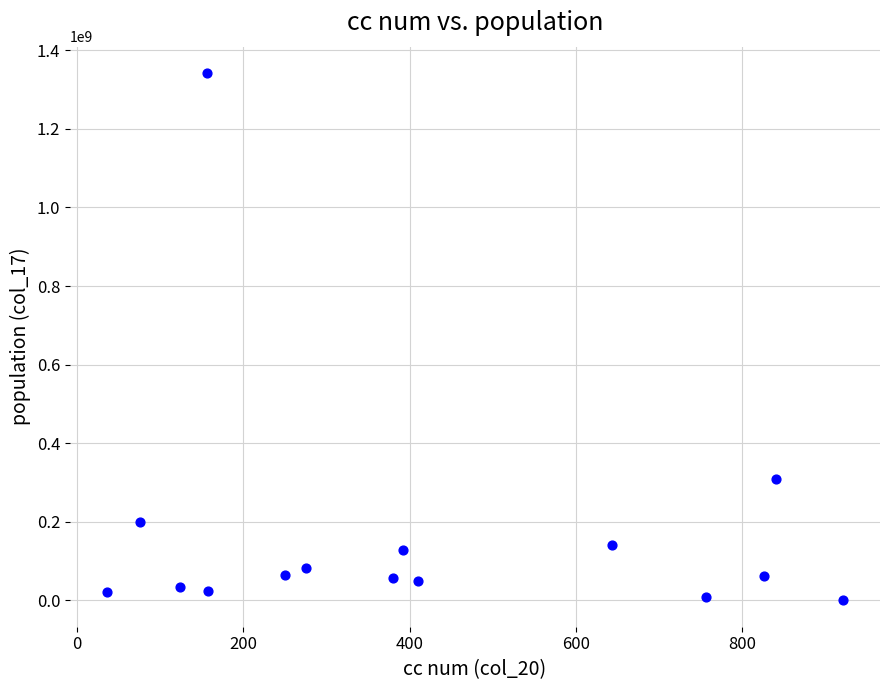

What is the range of Y values (max minus min)?

1342195316